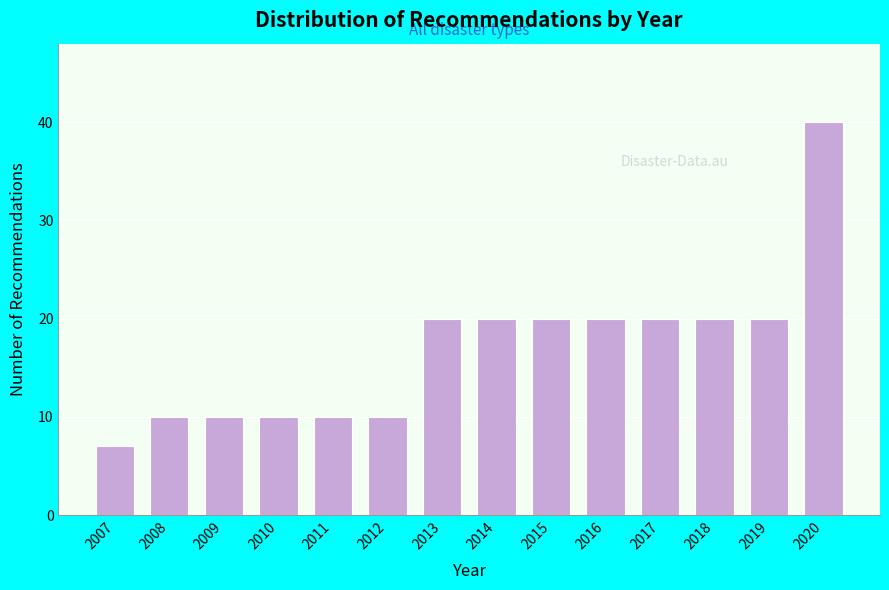

Reading left to right, extract all data points from this chart.

7	10	10	10	10	10	20	20	20	20	20	20	20	40